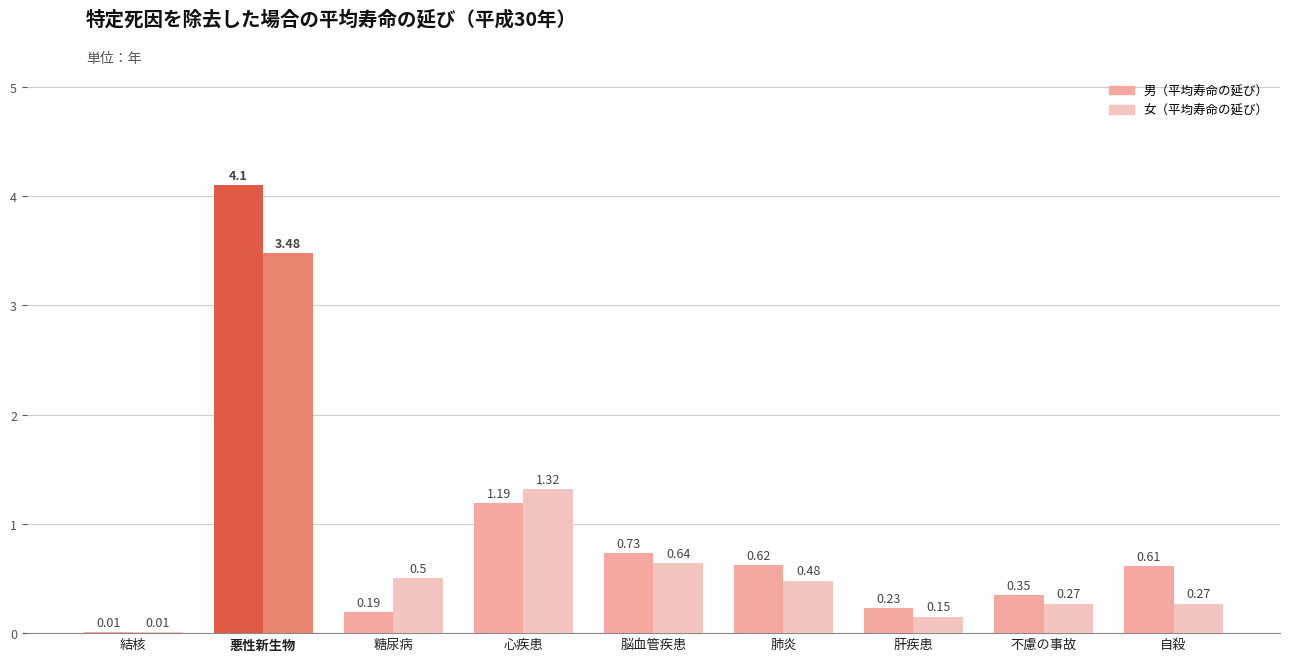

Which category has the highest value in the 男（平均寿命の延び） series?

悪性新生物